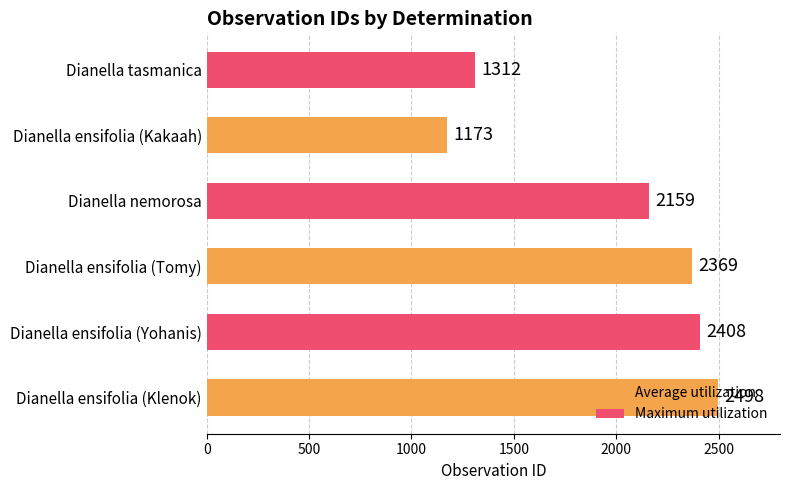

How many bars are there in total?

6